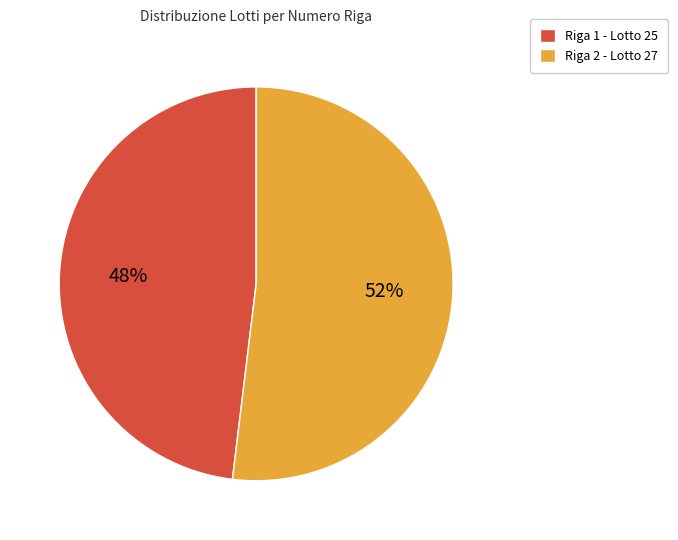

Rank the categories by value from highest to lowest.

Riga 2 - Lotto 27, Riga 1 - Lotto 25